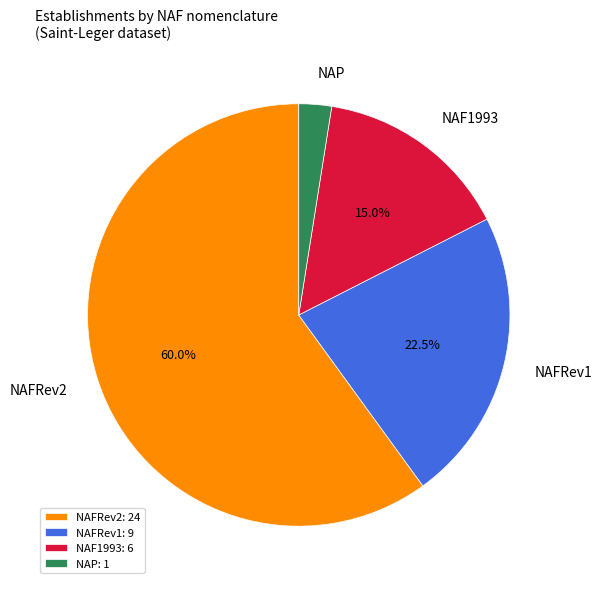

Count the number of slices in the pie.

4